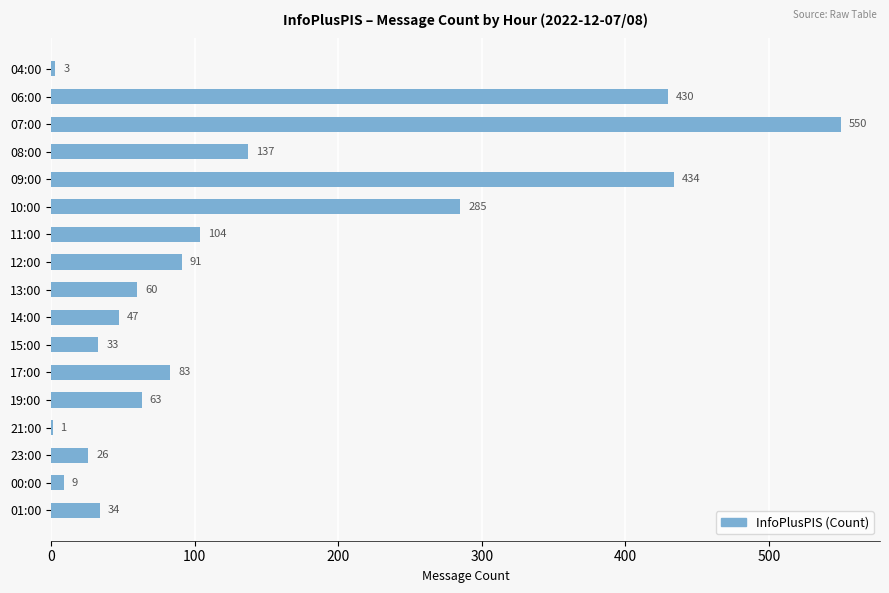

What is the change in value from 10:00 to 19:00?

-222